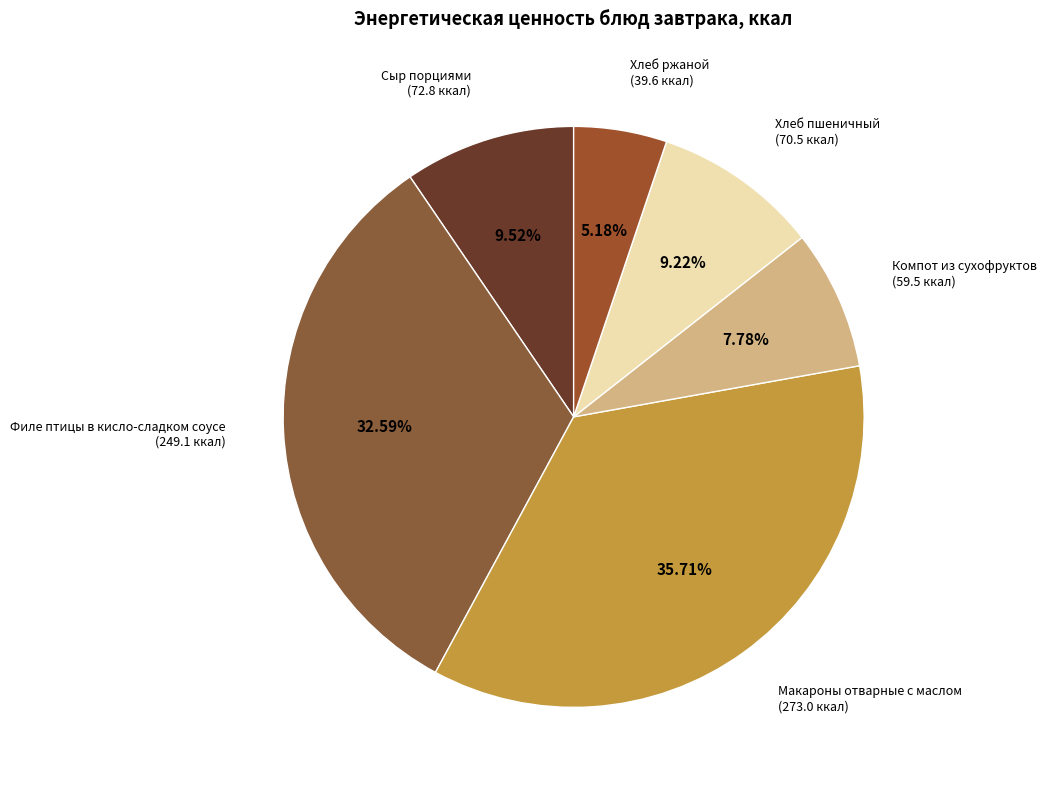

To the nearest percent, what is the combined percentage of Компот из сухофруктов and Филе птицы в кисло-сладком соусе?

40%